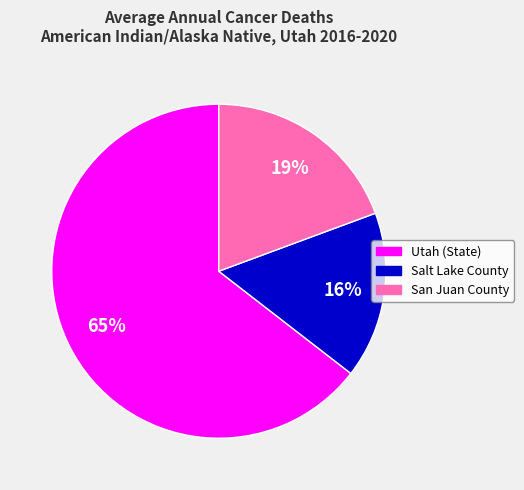

What is the largest slice in the pie chart?

Utah (State)